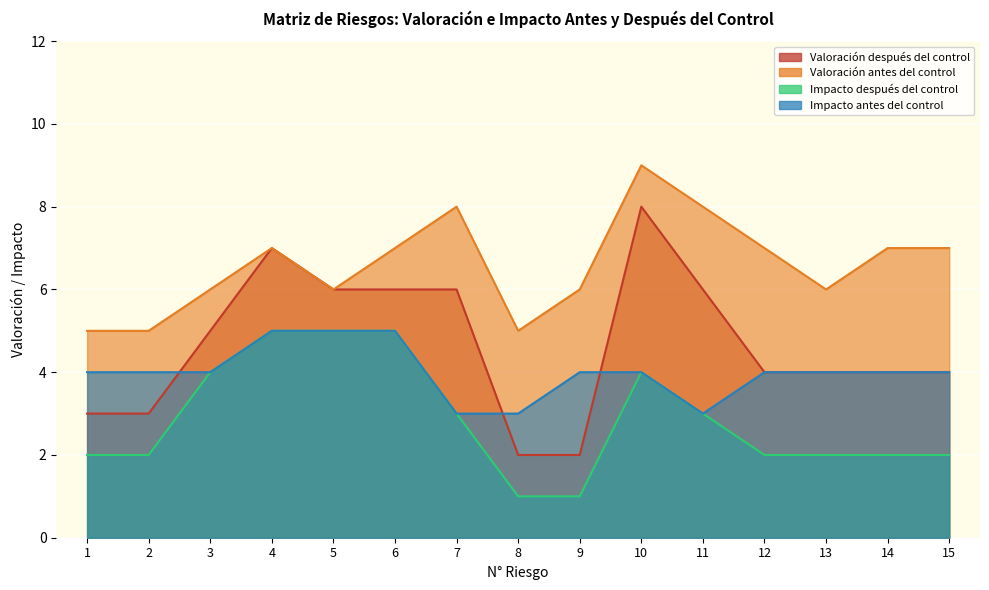

What is the total value across all series at 11?

20